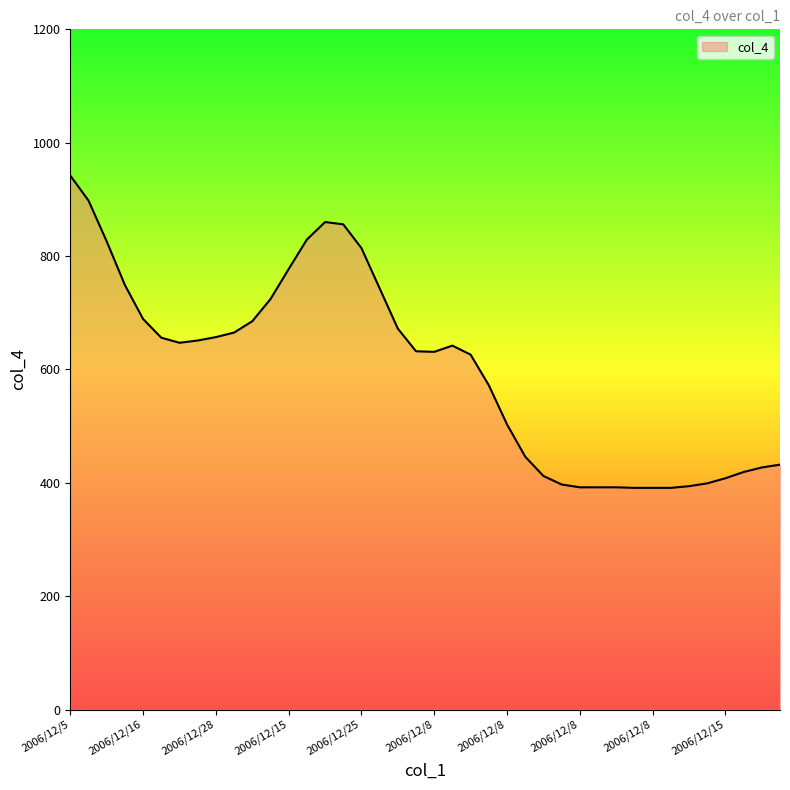

What is the greatest value displayed?

942